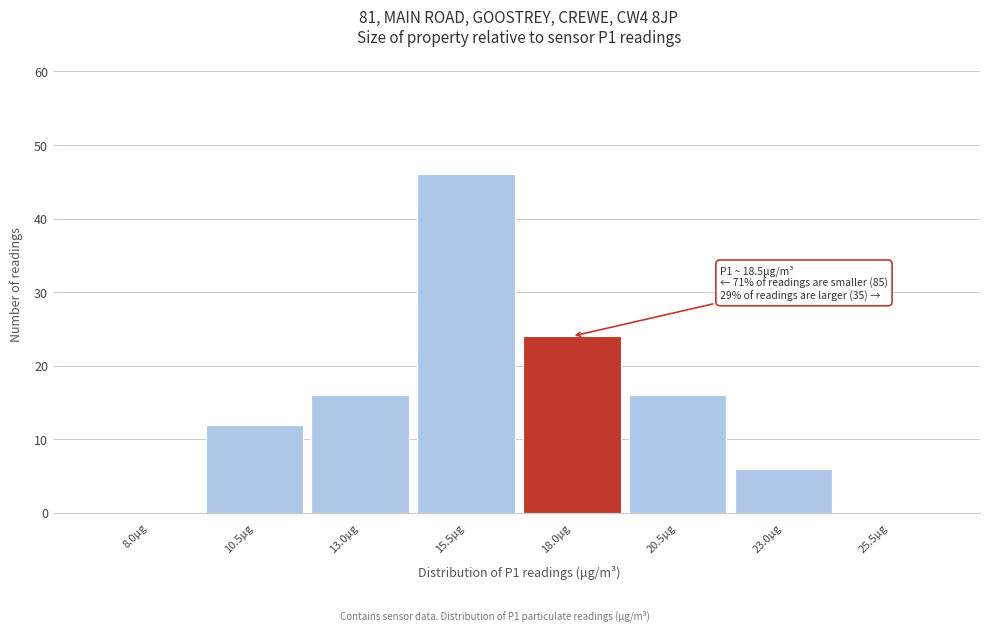

Reading left to right, extract all data points from this chart.

8.0μg=0	10.5μg=12	13.0μg=16	15.5μg=46	18.0μg=24	20.5μg=16	23.0μg=6	25.5μg=0